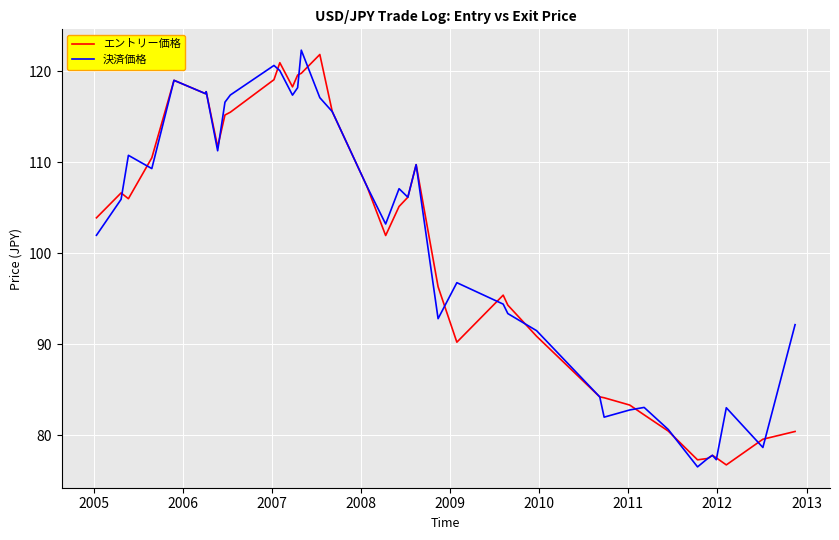

What is the maximum value for エントリー価格?

121.8